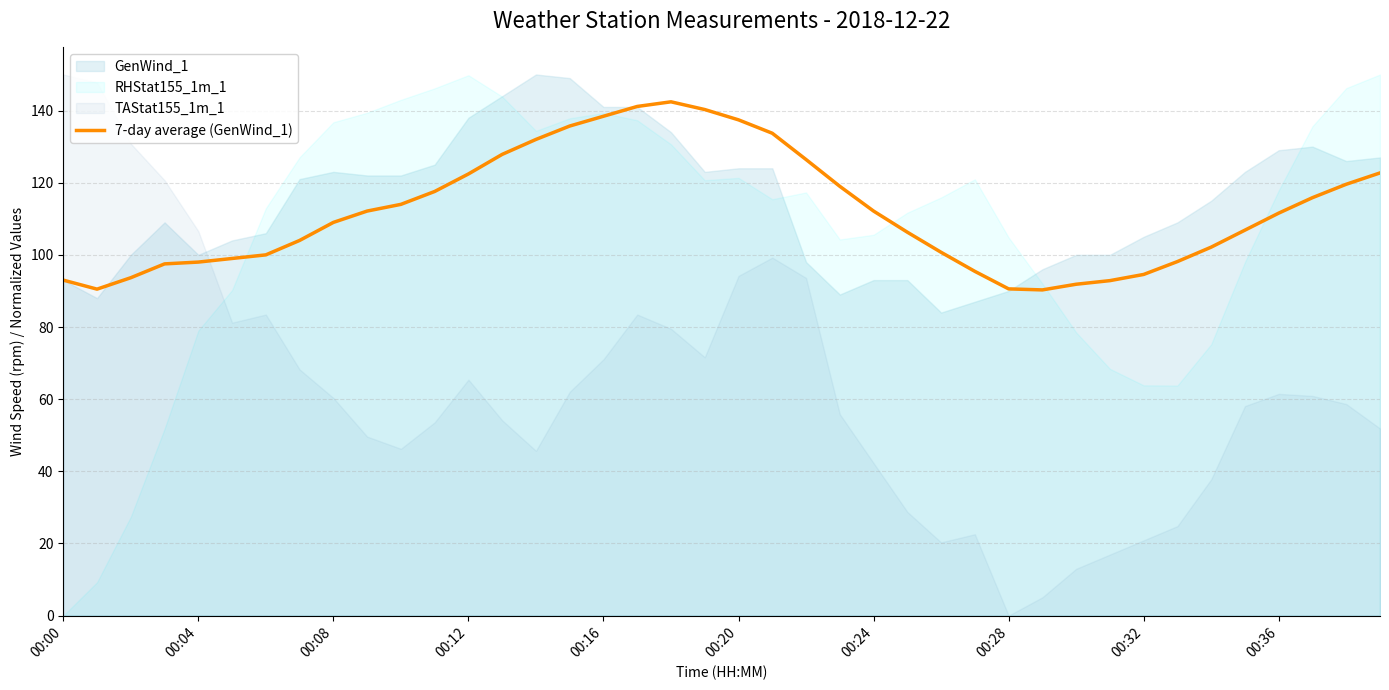

What is the maximum value for 7-day average (GenWind_1)?

142.4